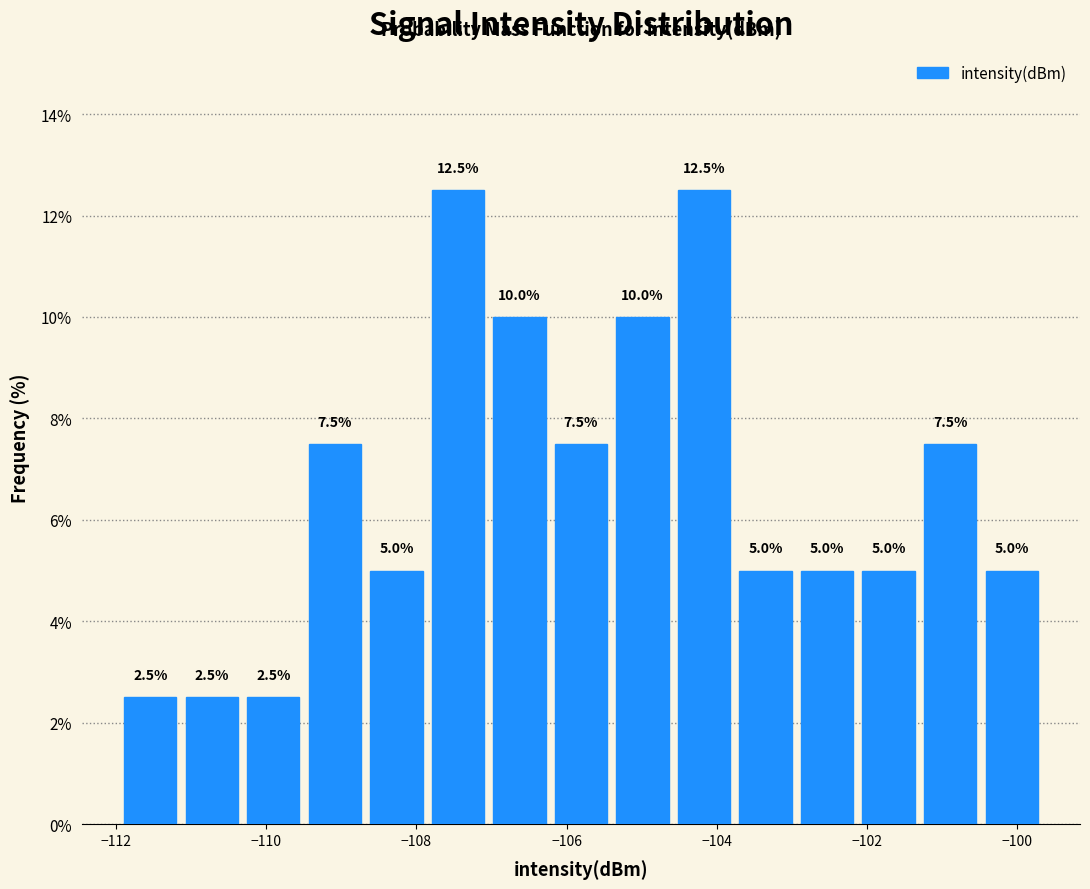

What is the height of the bar covering -112.0 to -111.2 on the x-axis? The bar edges are not printed on the chart, so give them approximately, as read against the axis.

2.5